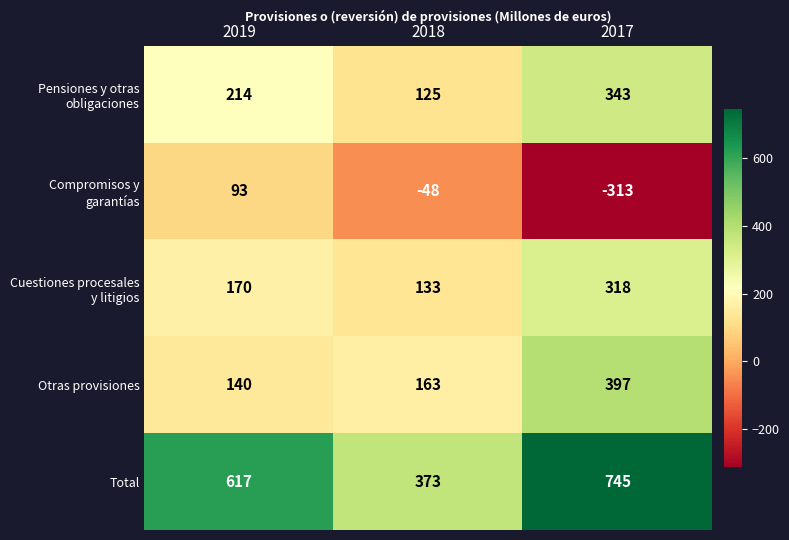

What is the total value across all series at 2017?

1490